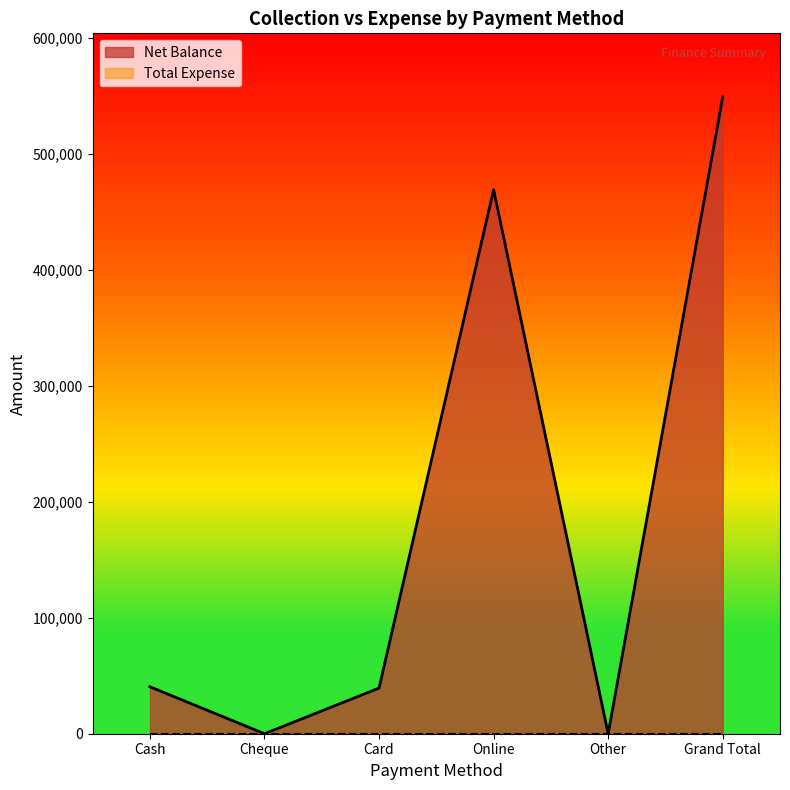

Count the number of values greater than 40500.

2